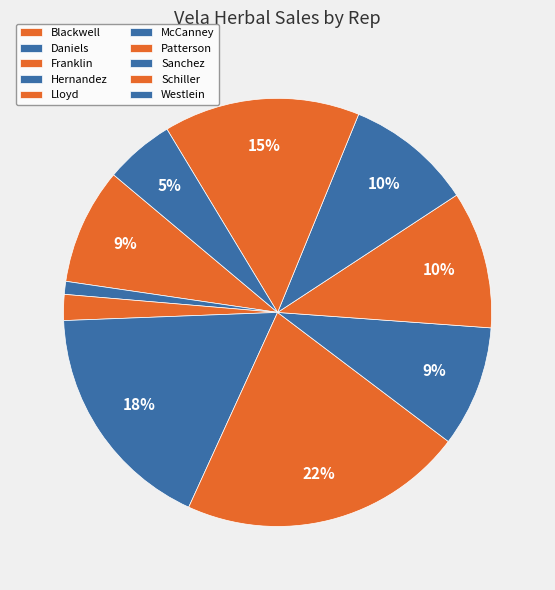

How many segments does this pie chart have?

10